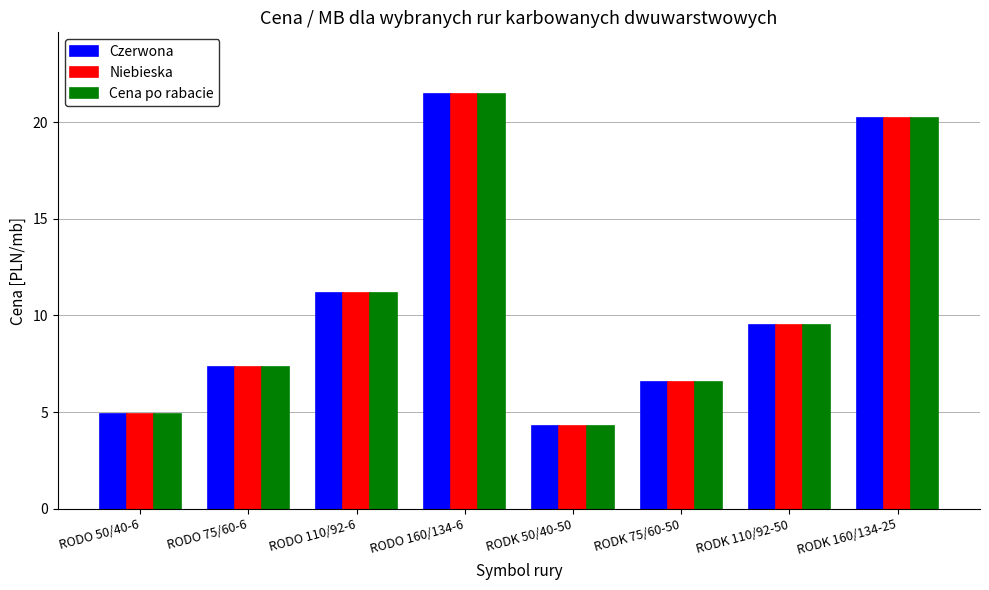

How many data points in Niebieska are above 9?

4